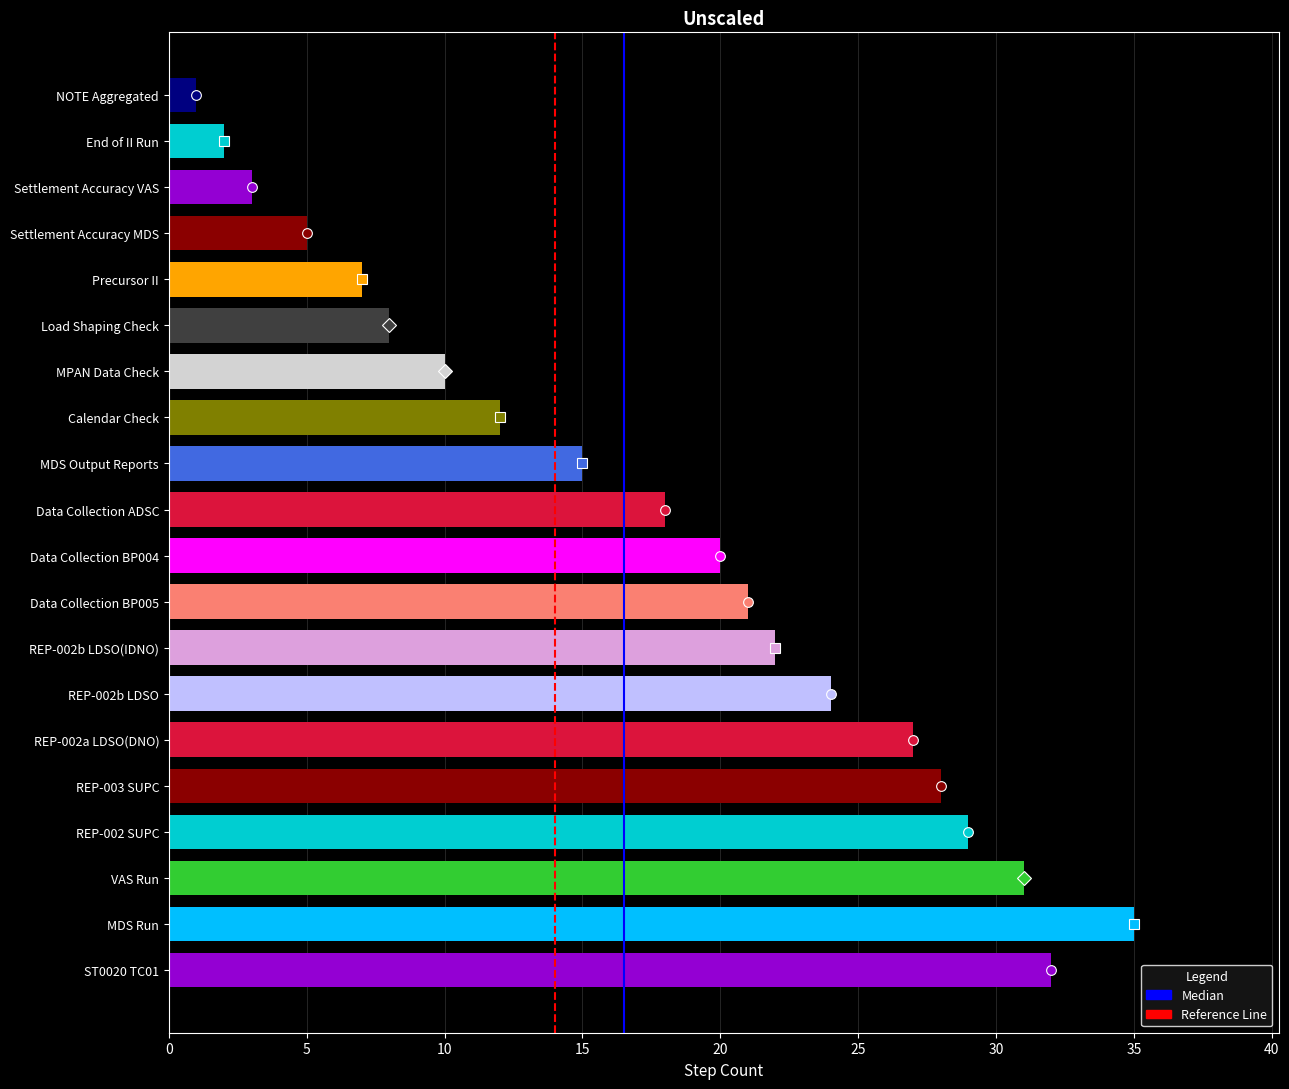

At which category does the chart reach its peak across all series?

MDS Run